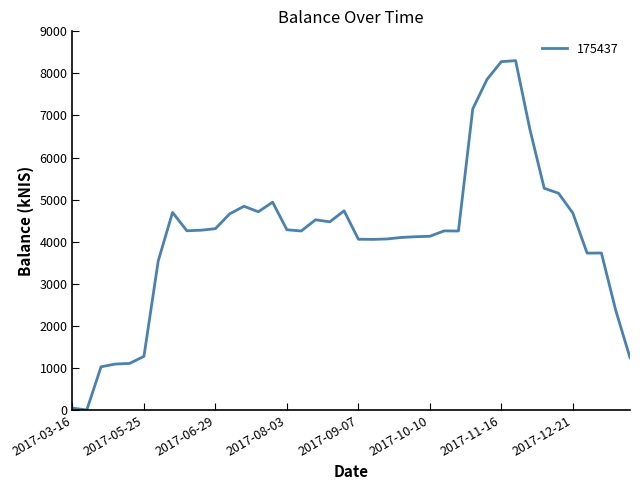

What is the difference between the maximum and minimum values?

8303.0